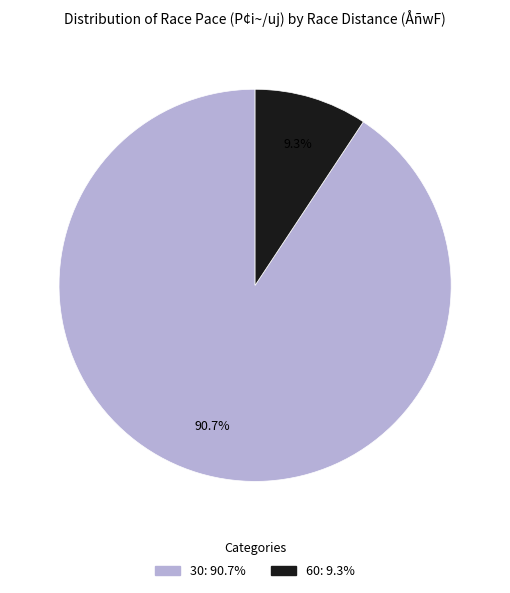

Does any single category account for the majority?

Yes